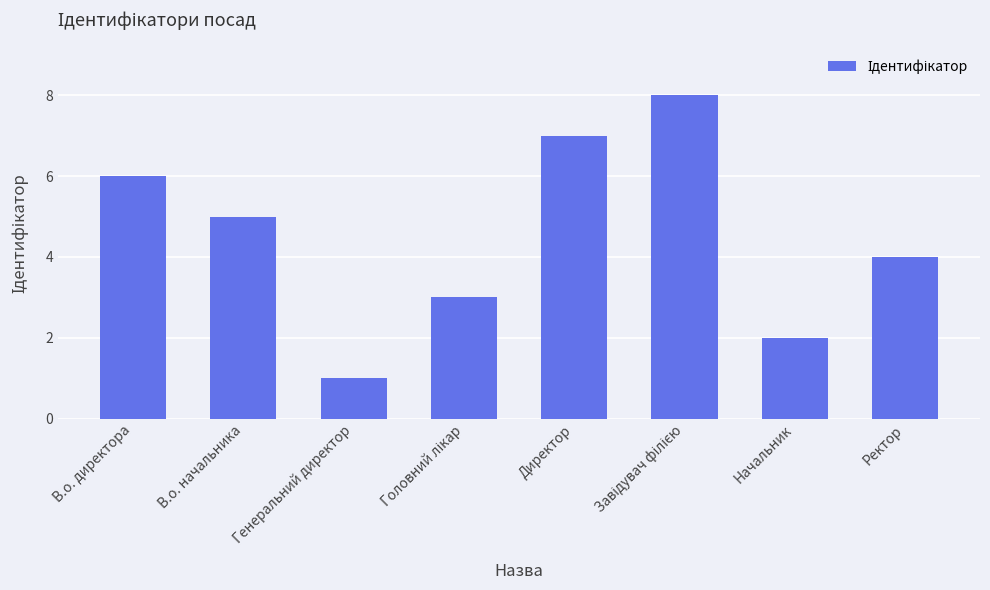

What is the value of the 1st bar from the left?

6